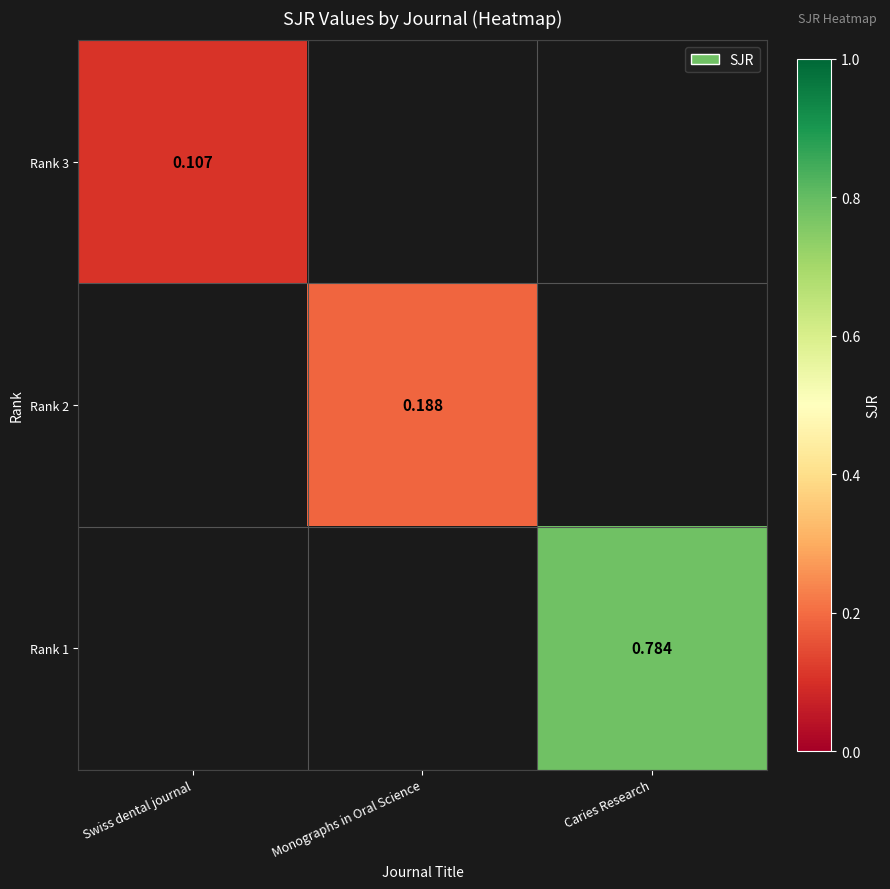

Is the value of Rank 3 at Swiss dental journal greater than the value of Rank 1 at Monographs in Oral Science?

No